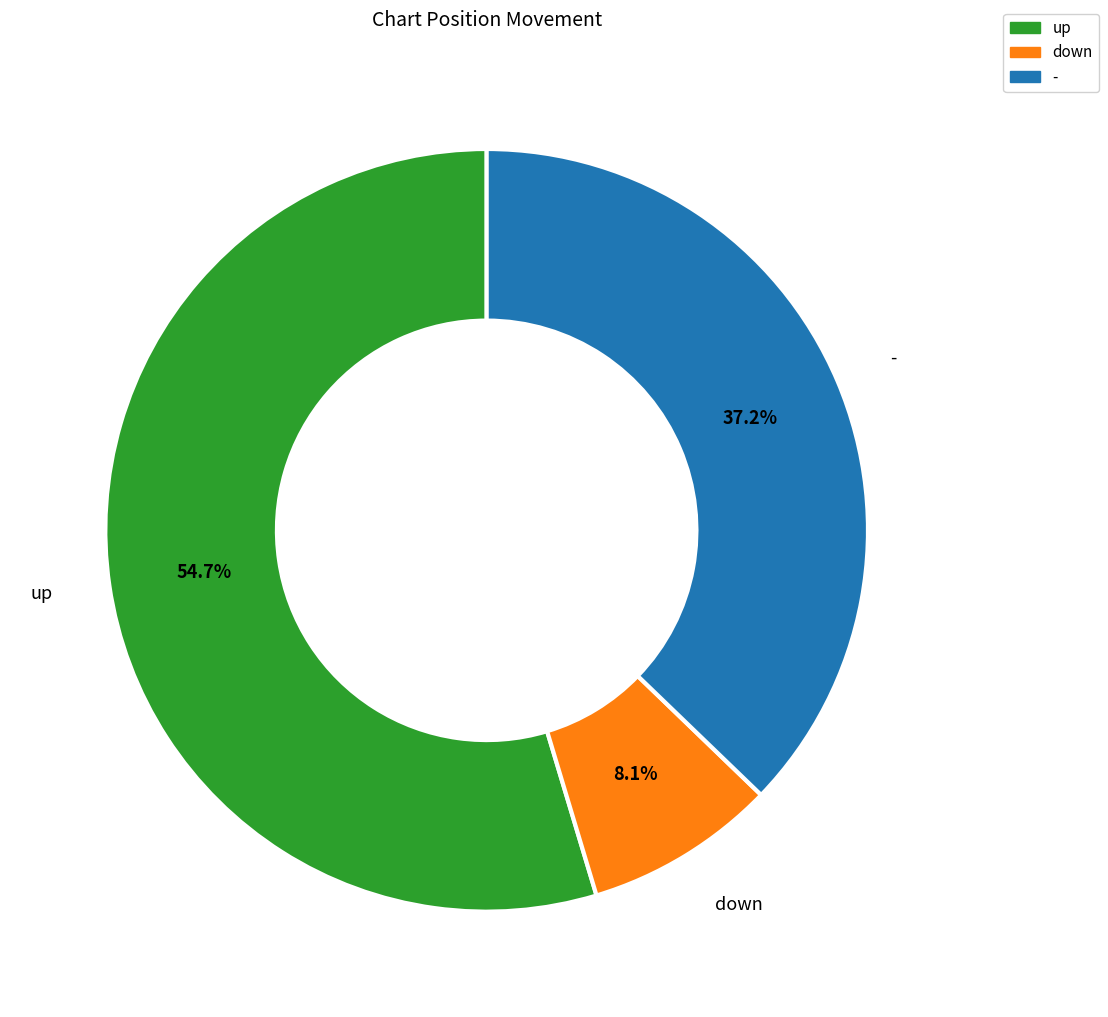

The up slice represents 40% of the pie. True or false?

False